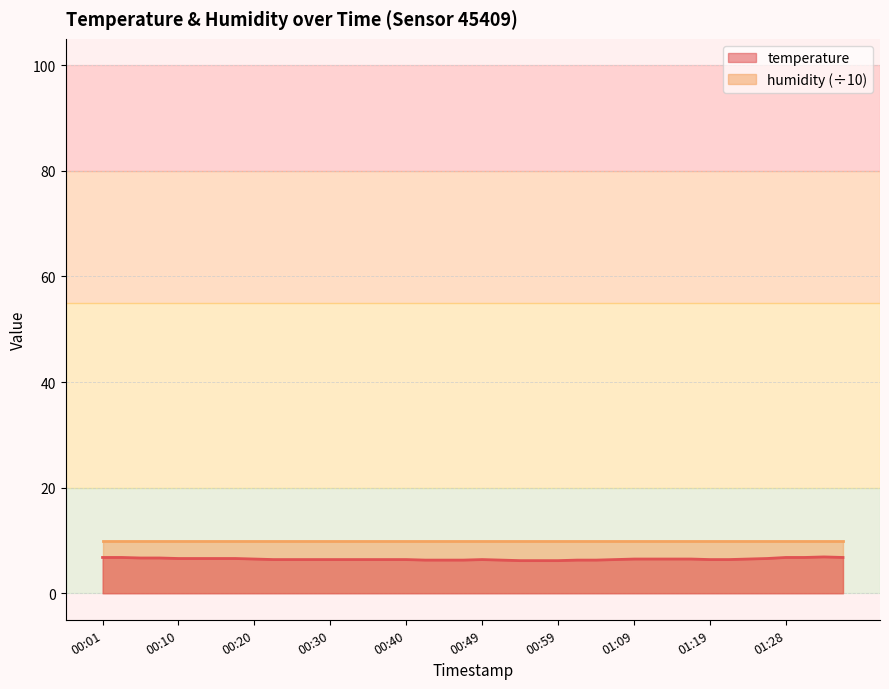

The value at 00:27 is 6.4. True or false?

True